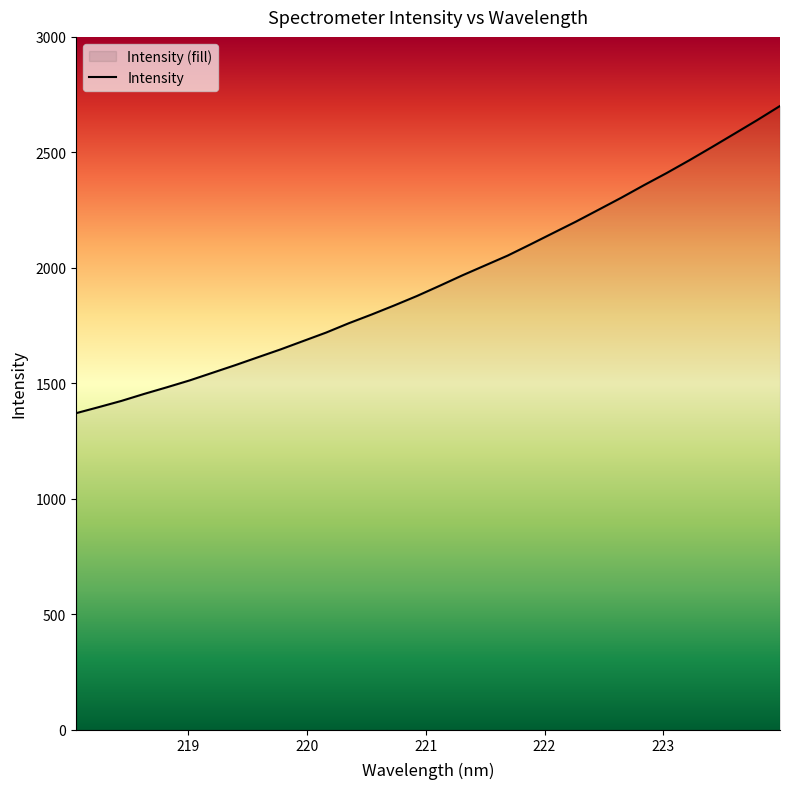

Rank the categories by value from highest to lowest.

223.9802, 223.7895, 223.5987, 223.408, 223.2172, 223.0264, 222.8355, 222.6447, 222.4538, 222.263, 222.0721, 221.8812, 221.6902, 221.4993, 221.3083, 221.1174, 220.9264, 220.7354, 220.5444, 220.3533, 220.1623, 219.9712, 219.7801, 219.589, 219.3979, 219.2067, 219.0156, 218.8244, 218.6332, 218.442, 218.2508, 218.0596